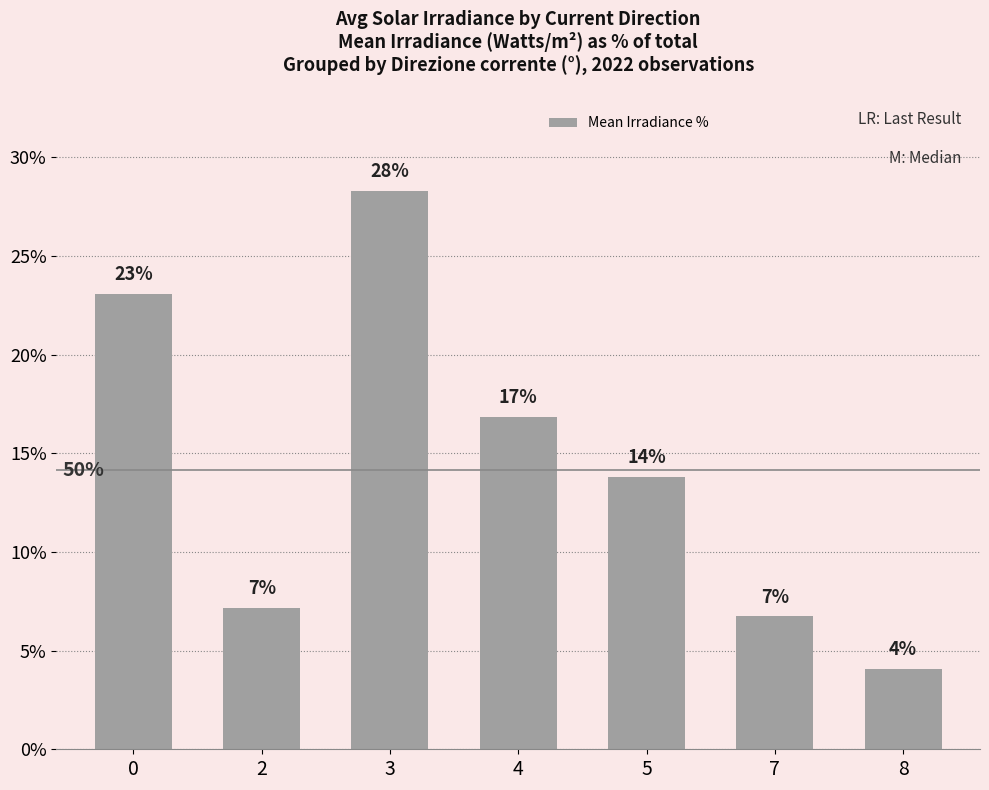

Approximately how many times larger is the value at 8 compared to 2?

0.6